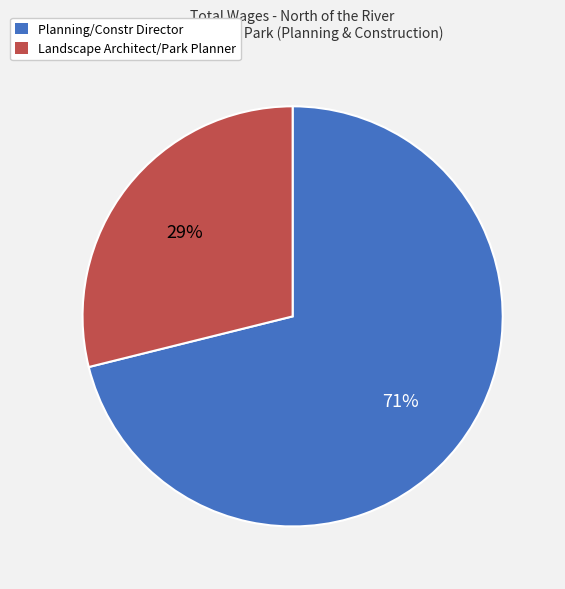

The Planning/Constr Director slice represents 71% of the pie. True or false?

True